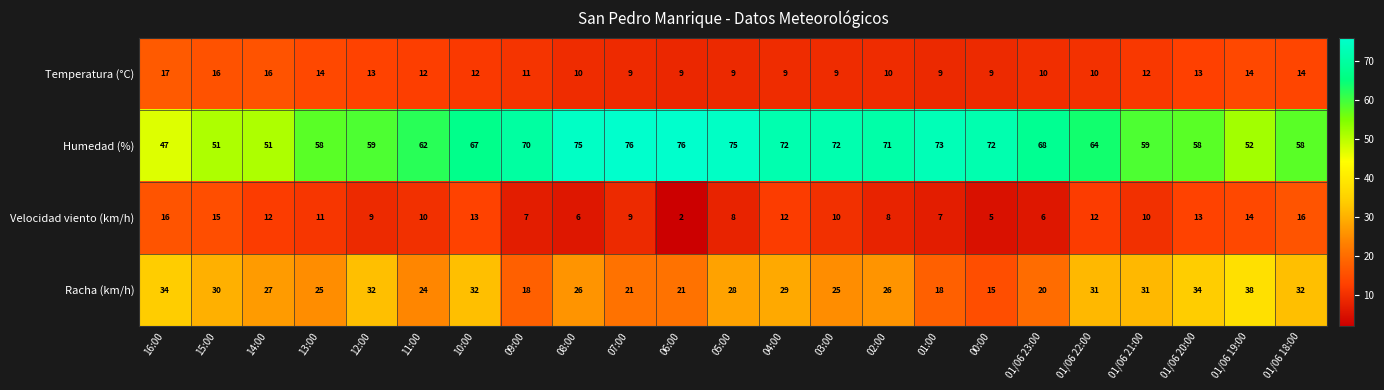

Count the number of categories in the chart.

23